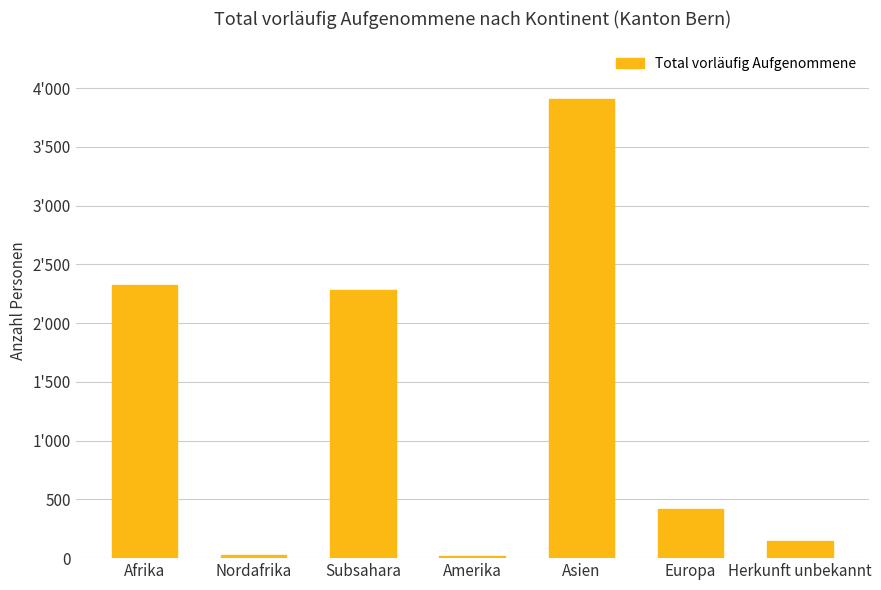

What is the difference between the values at Europa and Afrika?

1910